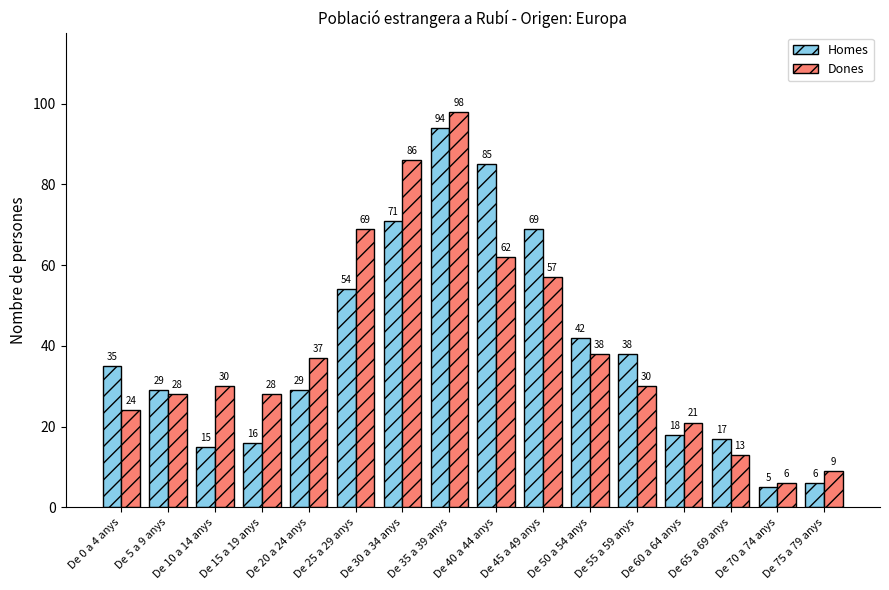

What value does the Homes series have at De 15 a 19 anys, to the nearest 5?

15